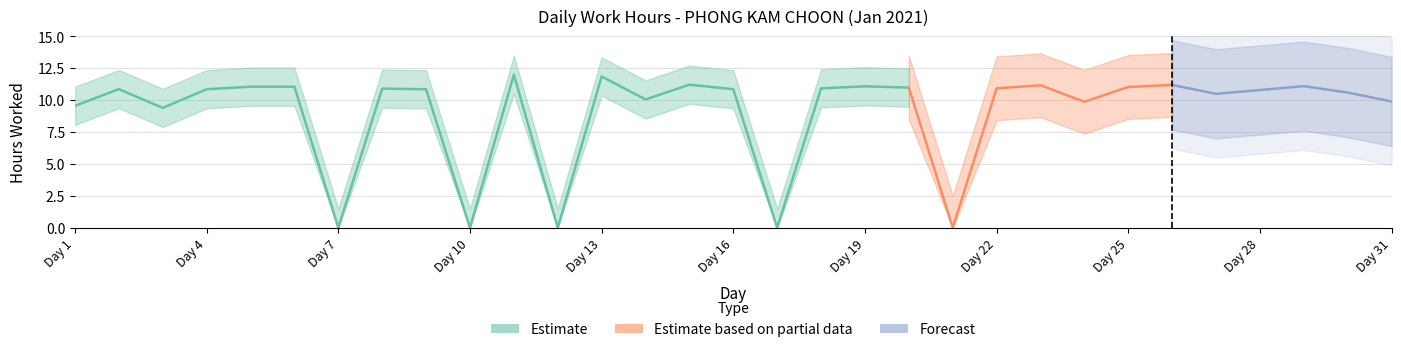

Approximately how many times larger is the value at 24 compared to 14?

1.0